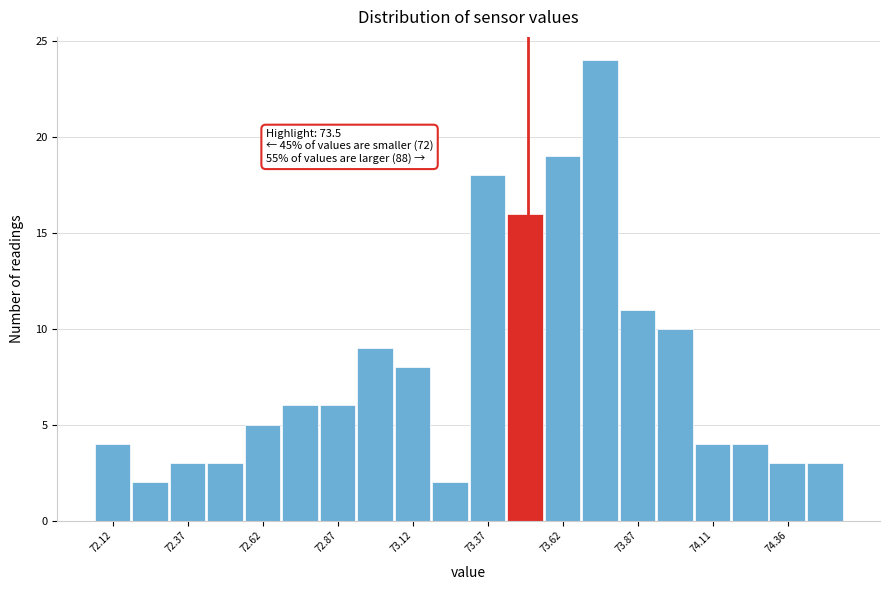

Around what value on the x-axis is the tallest bar? Give the approximate position of its centre, as read against the axis.

73.75